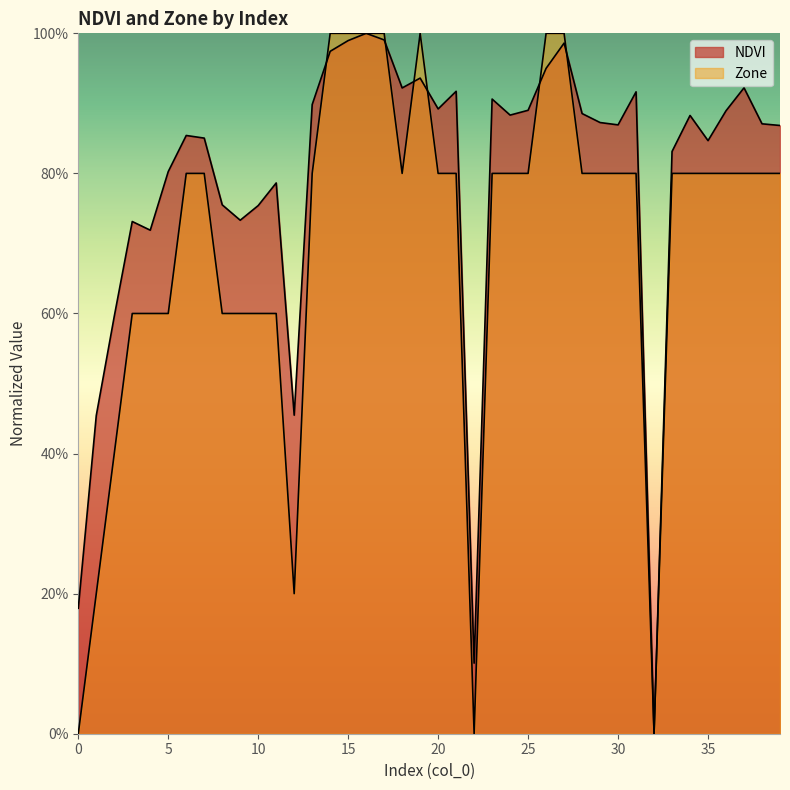

What is the maximum value shown in the chart?

1.0